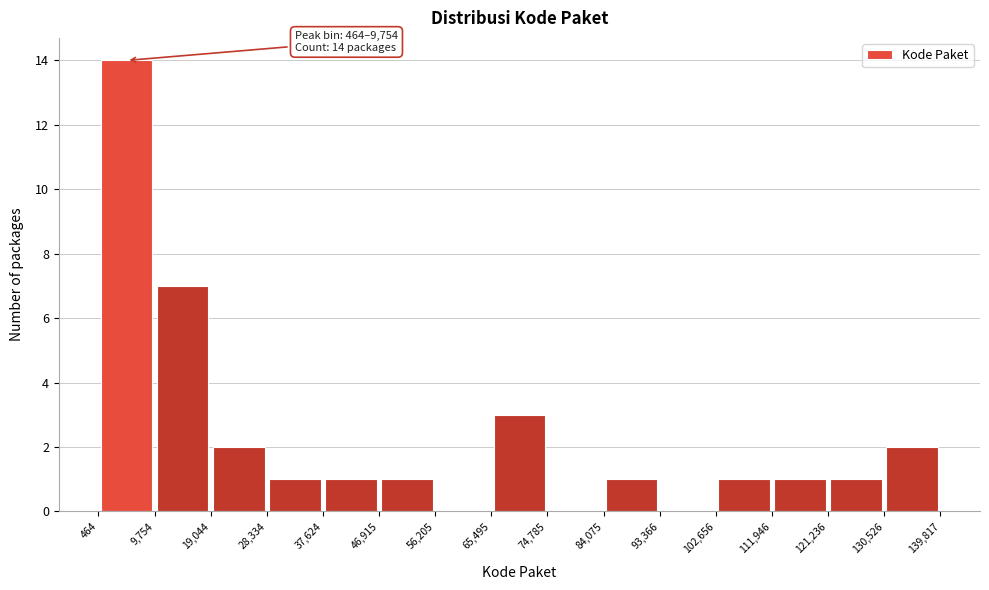

Which range on the x-axis has the tallest bar?

464 to 9,754